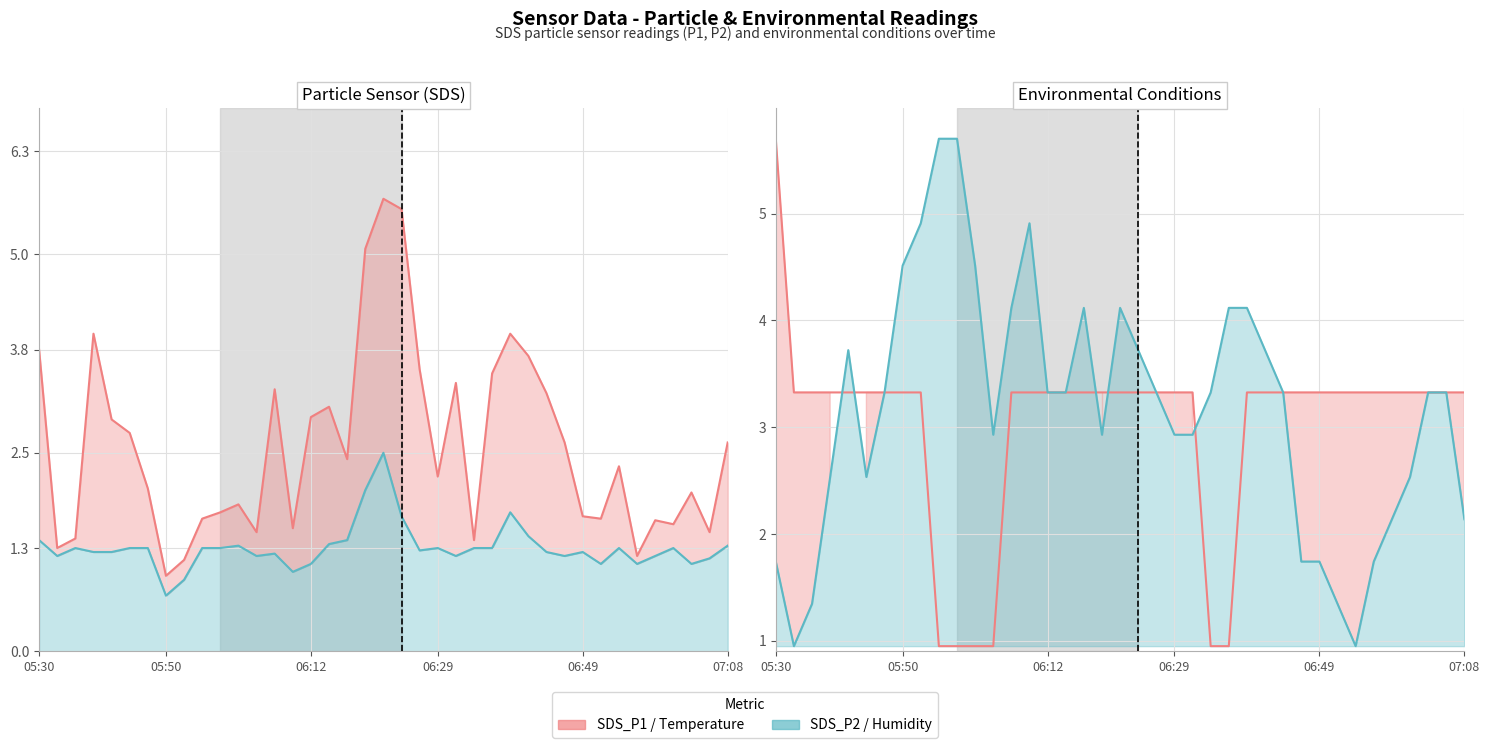

Which has a higher value, 17 or 28?

28